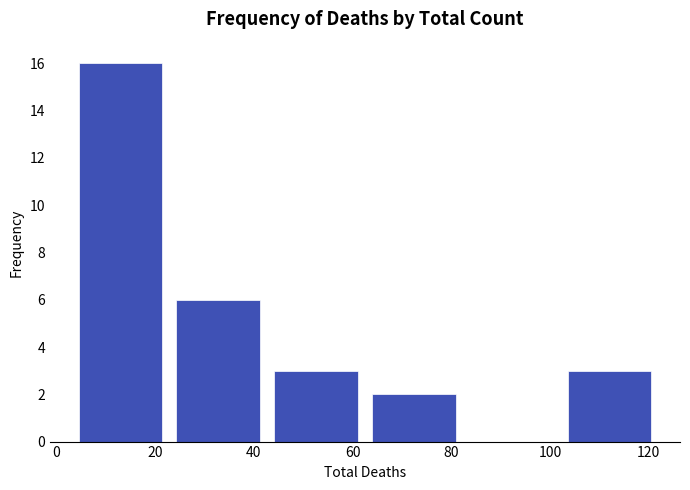

Over which range of the x-axis is the bar tallest?

4 to 22